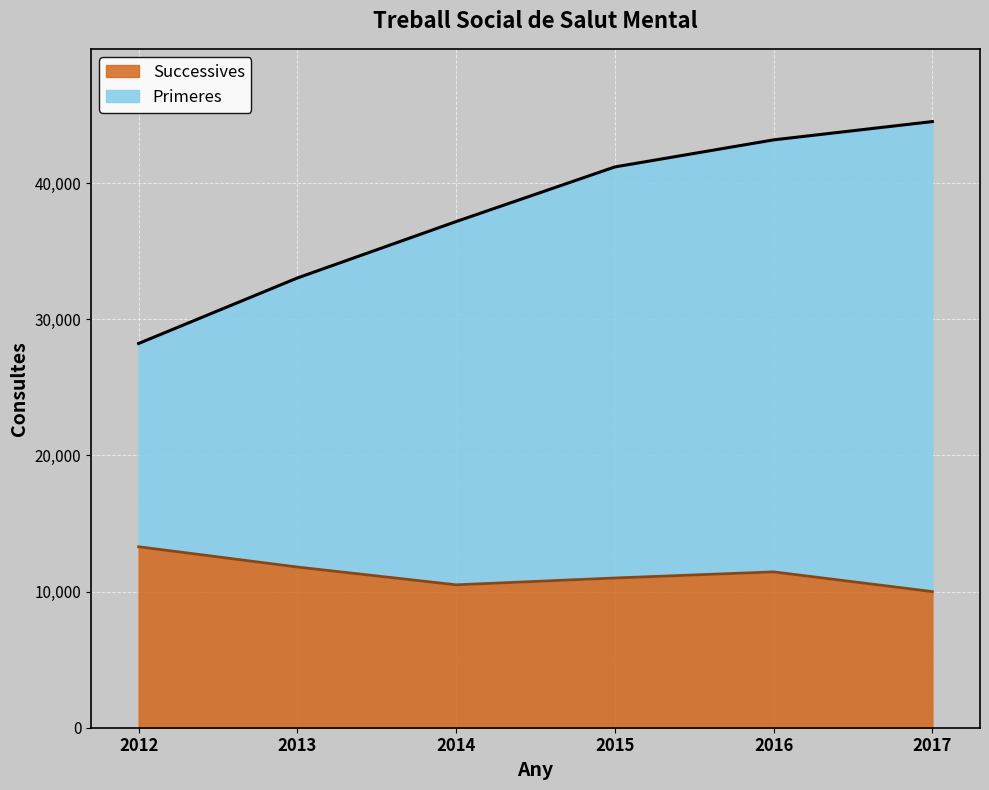

What is the difference between the second highest and second lowest values in the Primeres series?

10143